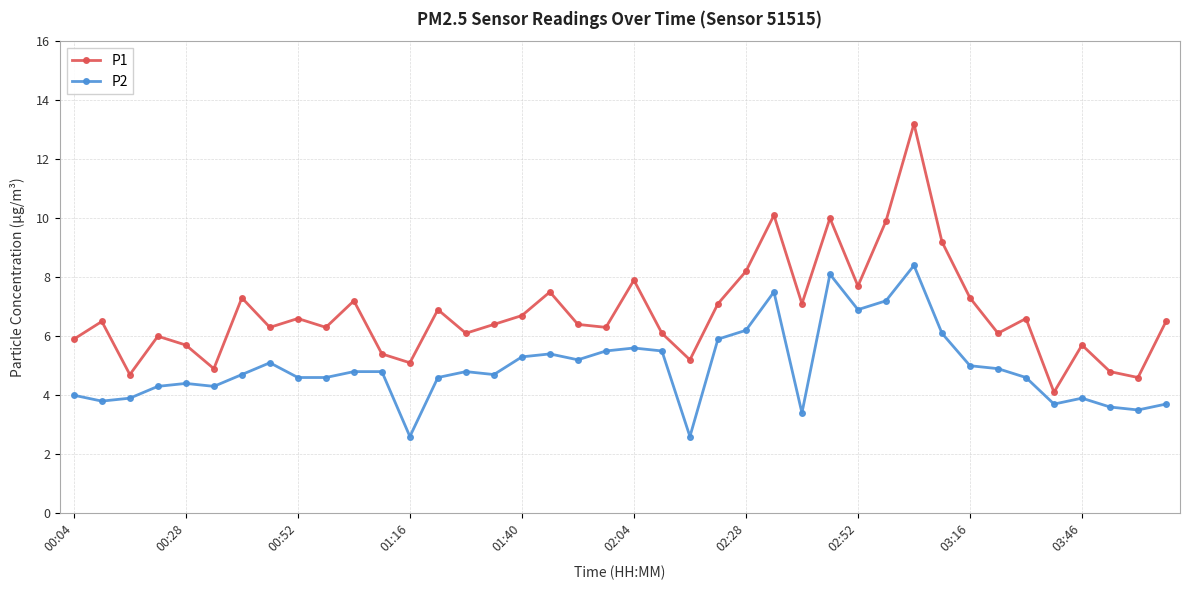

What is the sum of all P2 values?

197.7